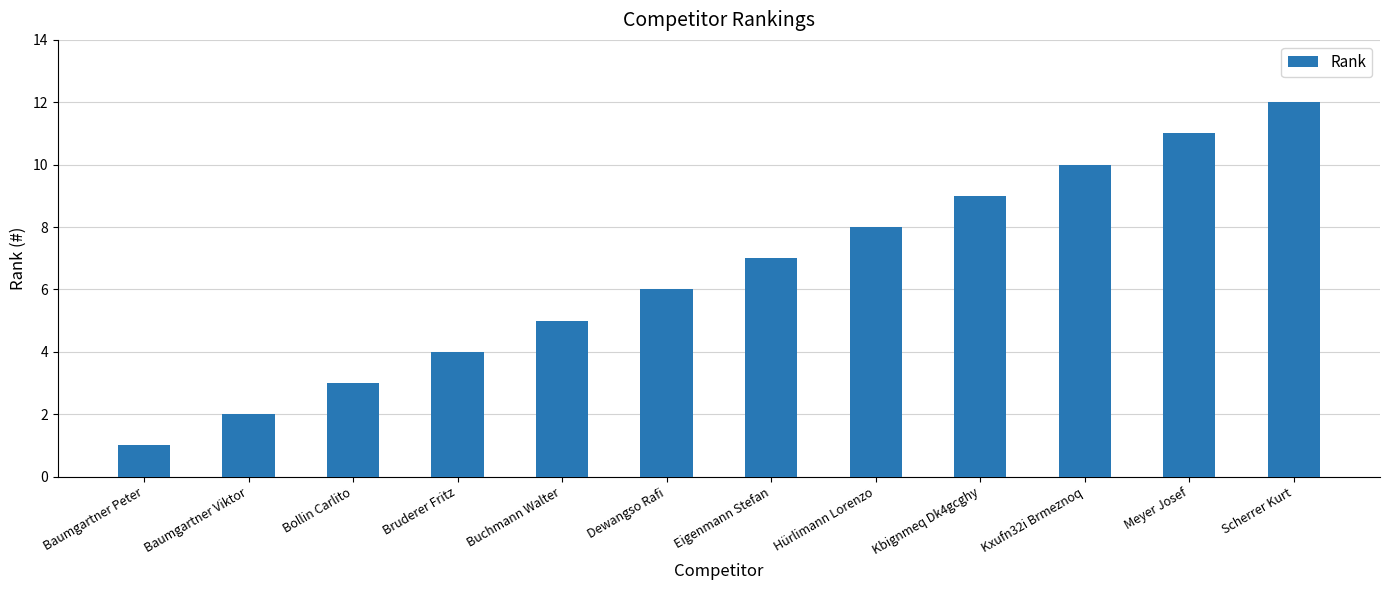

List the labels in order of value, largest first.

Scherrer Kurt, Meyer Josef, Kxufn32i Brmeznoq, Kbignmeq Dk4gcghy, Hürlimann Lorenzo, Eigenmann Stefan, Dewangso Rafi, Buchmann Walter, Bruderer Fritz, Bollin Carlito, Baumgartner Viktor, Baumgartner Peter